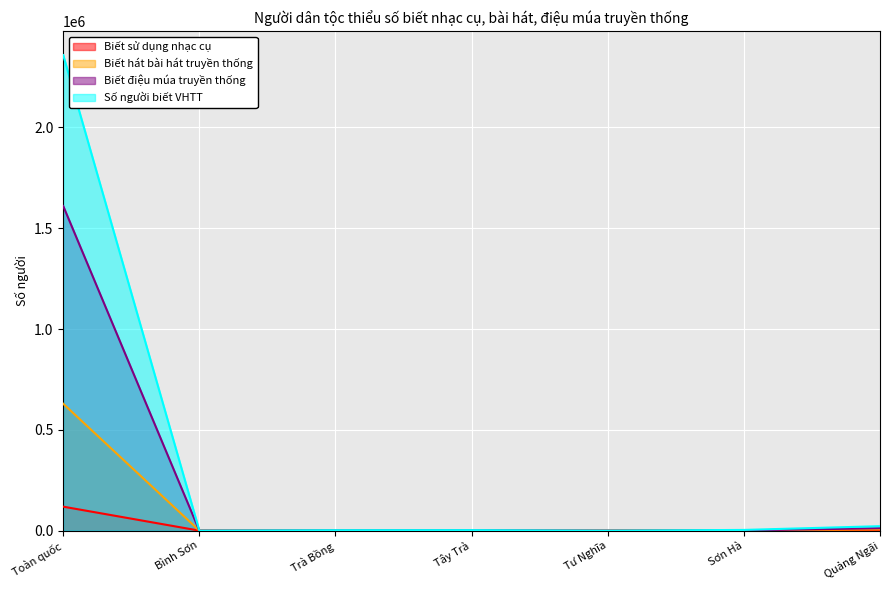

Where does the Biết điệu múa truyền thống series first go above 1232?

Toàn quốc